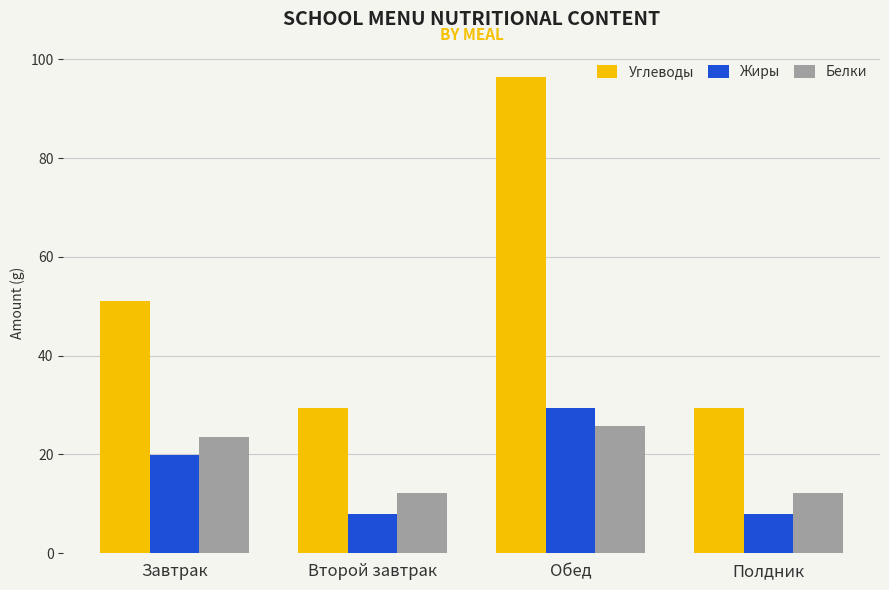

Reading left to right, transcribe all the data shown in this chart.

Углеводы: 51.0	29.4	96.5	29.4
Жиры: 19.8	8.0	29.4	8.0
Белки: 23.5	12.2	25.7	12.2